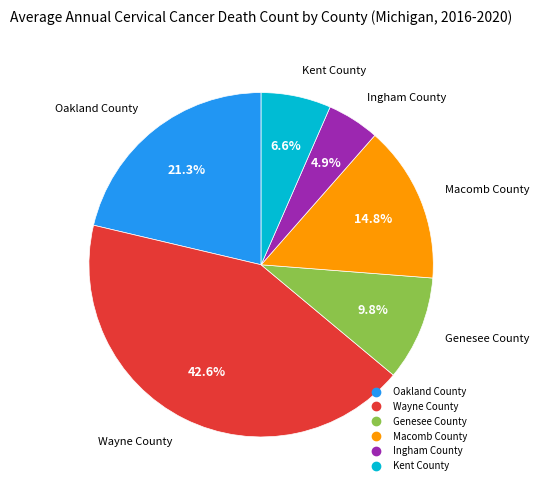

To the nearest percent, what is the average slice percentage?

17%